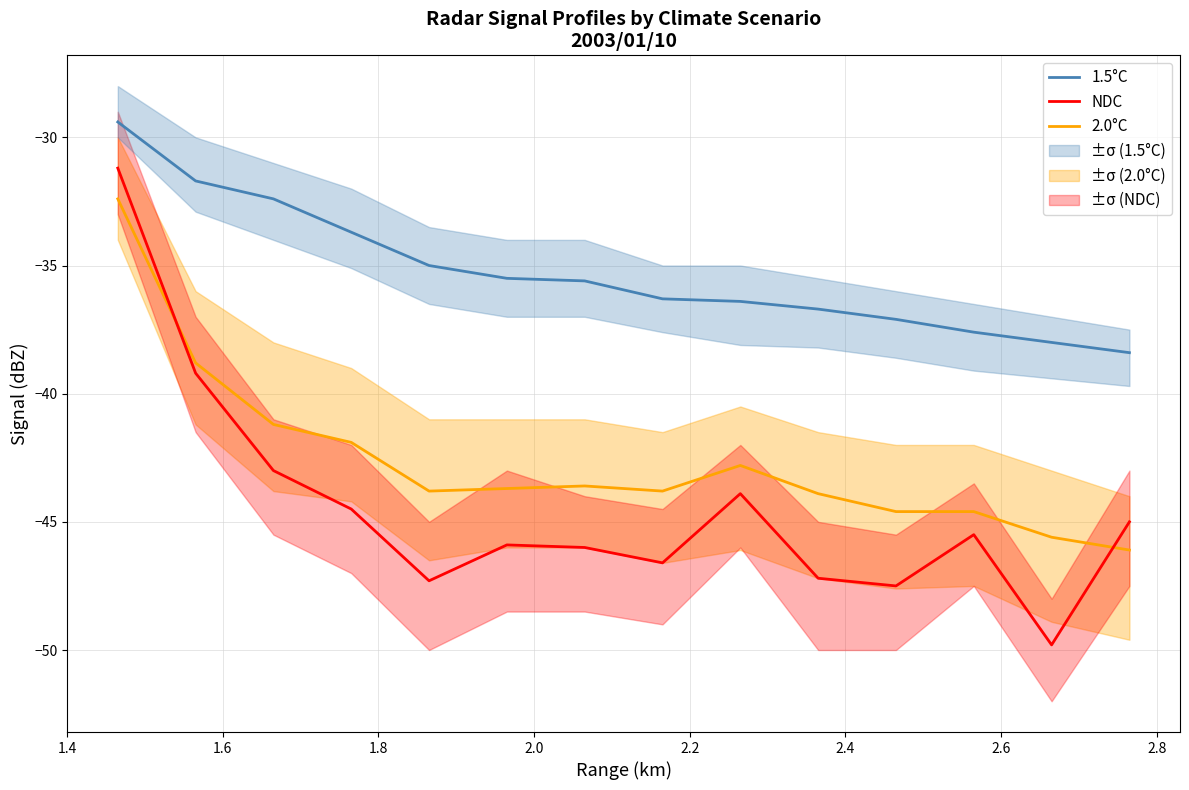

True or false: 1.5°C and NDC cross at least once.

False